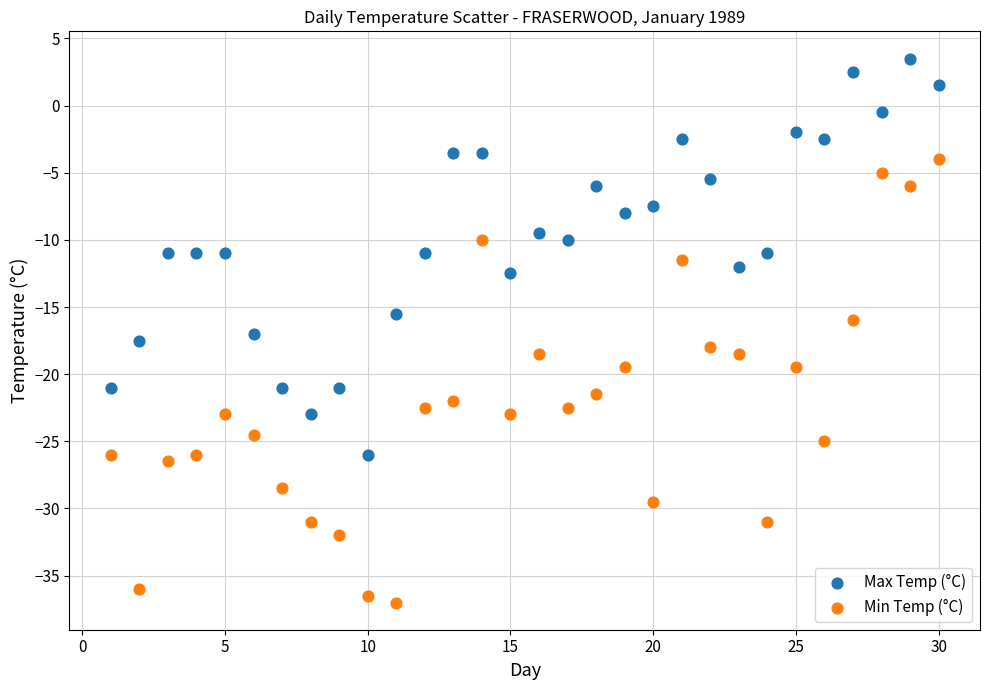

Which series contains the highest Y value?

Max Temp (°C)